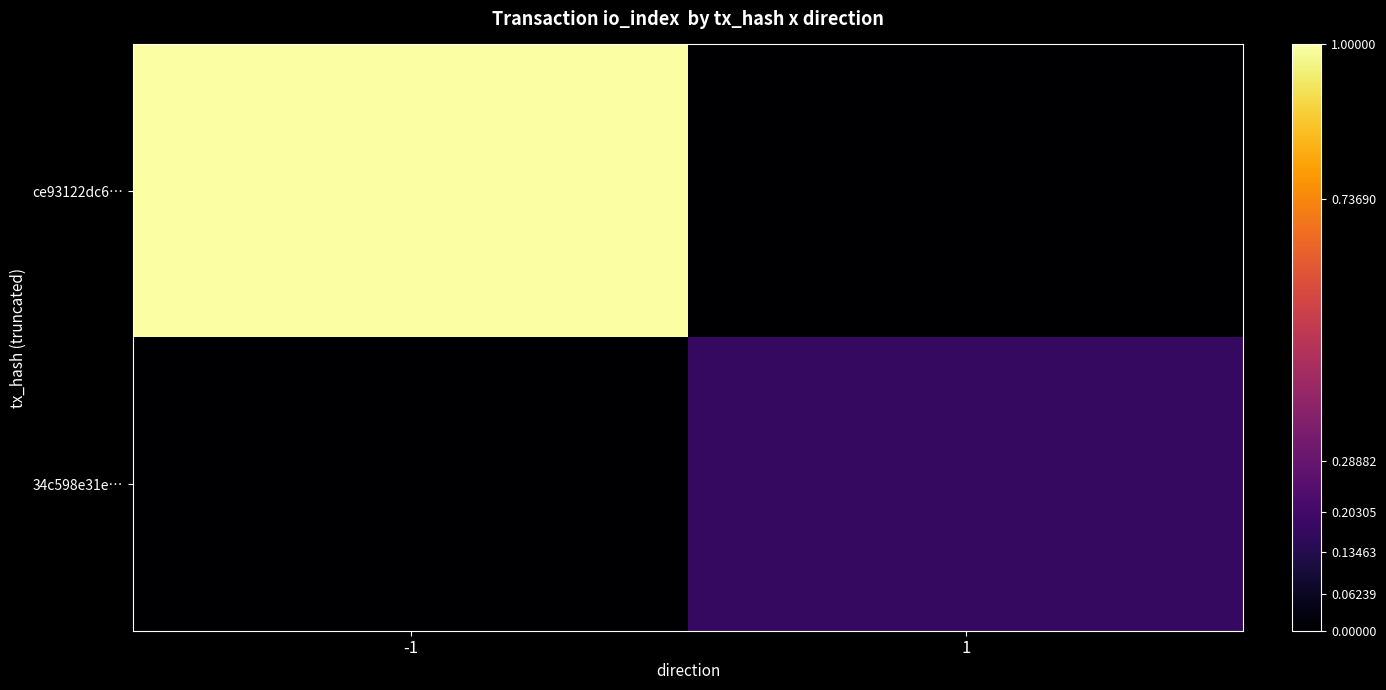

Reading left to right, extract all data points from this chart.

ce93122dc6…: -1=1.0	1=0.0
34c598e31e…: -1=0.0	1=0.2